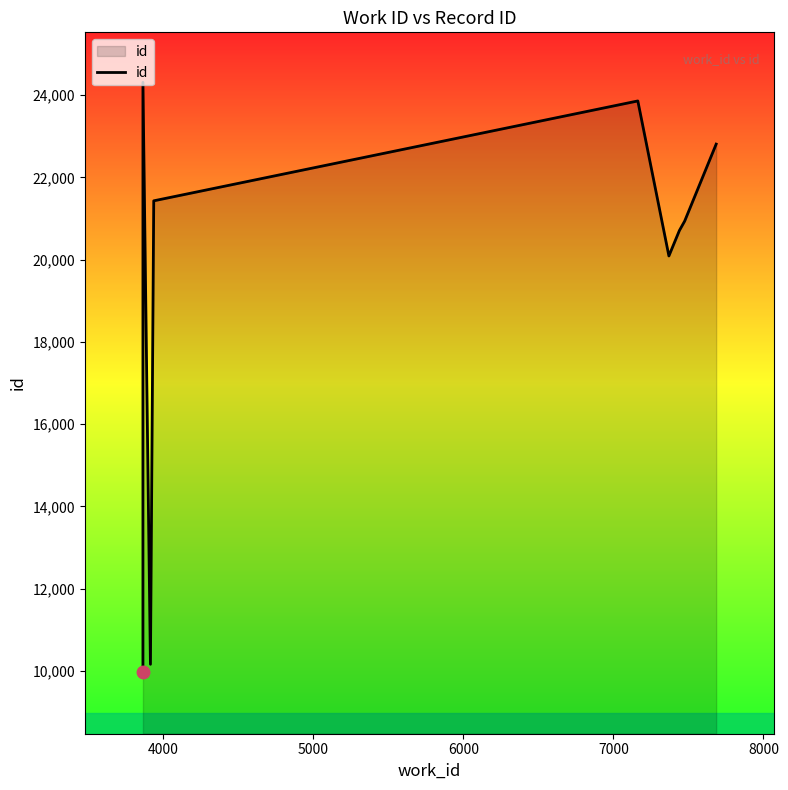

How many data points are above 20938?

4